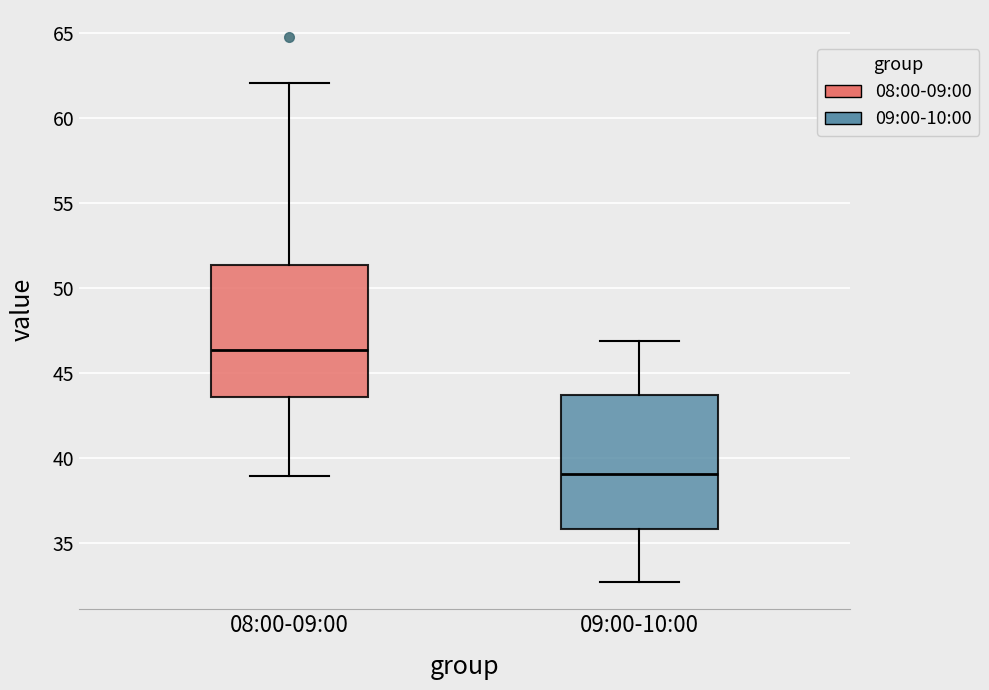

Reading left to right, read every box against the y-axis: the position of its median line, the range the box covers, and the ends of its whiskers. The values are not printed on the chart, so give them approximately, as read against the axis.

08:00-09:00: median 46.5, box 43.5 to 51.5, whiskers 39.0 to 62.0
09:00-10:00: median 39.0, box 36.0 to 43.5, whiskers 32.5 to 47.0